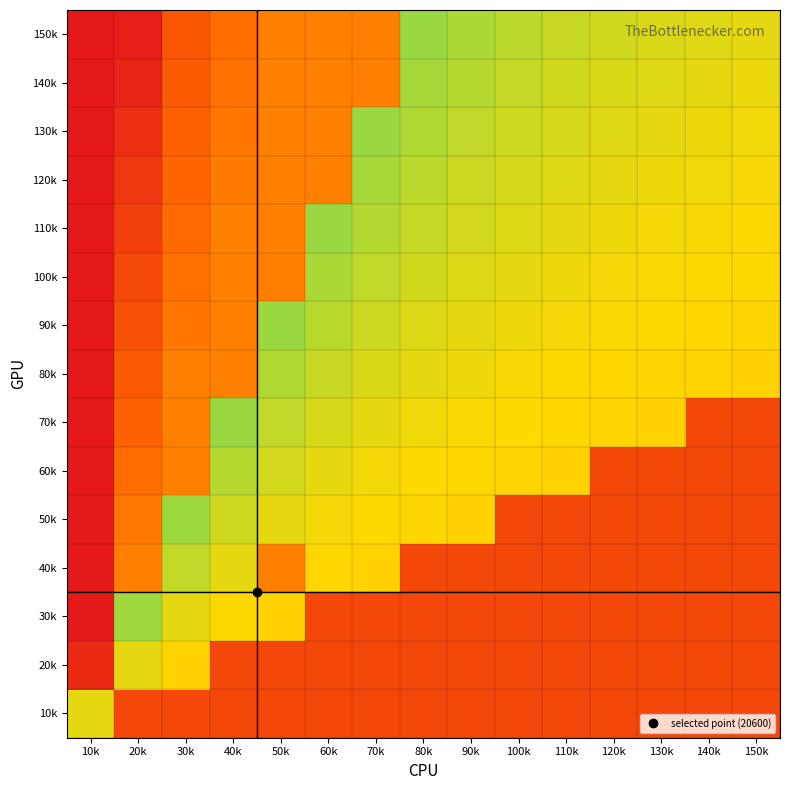

At 110k, list the series in order from smallest to largest.

150k, 140k, 130k, 120k, 110k, 100k, 90k, 80k, 70k, 60k, 10k, 20k, 30k, 40k, 50k